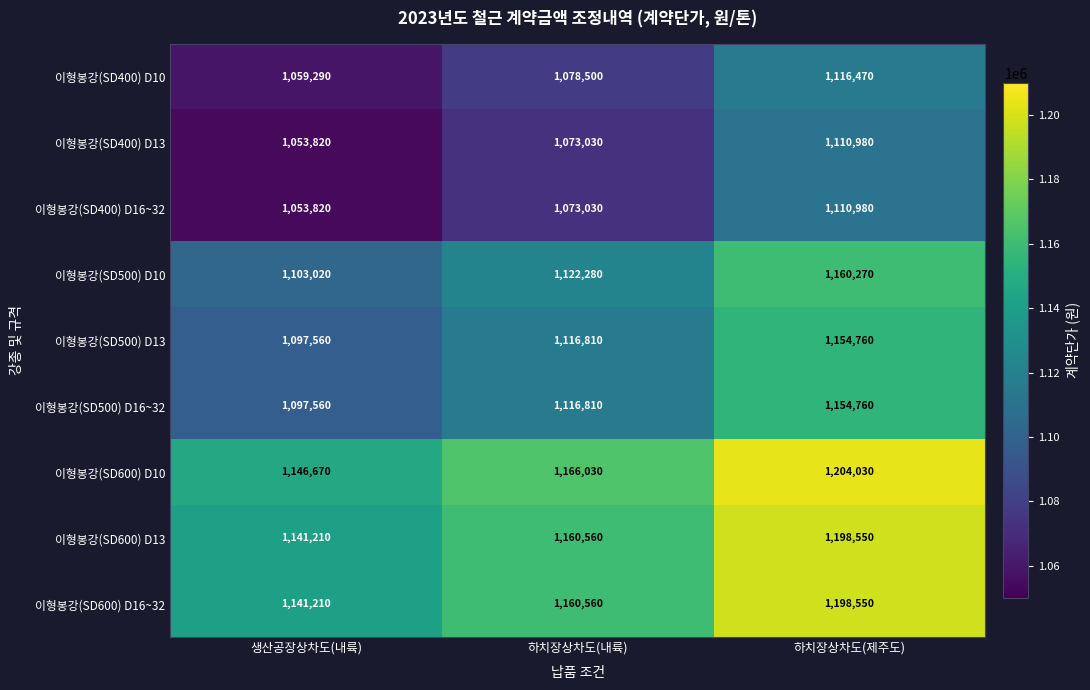

What is the sum of the 이형봉강(SD400) D16~32 values at 생산공장상차도(내륙) and 하치장상차도(제주도)?

2164800